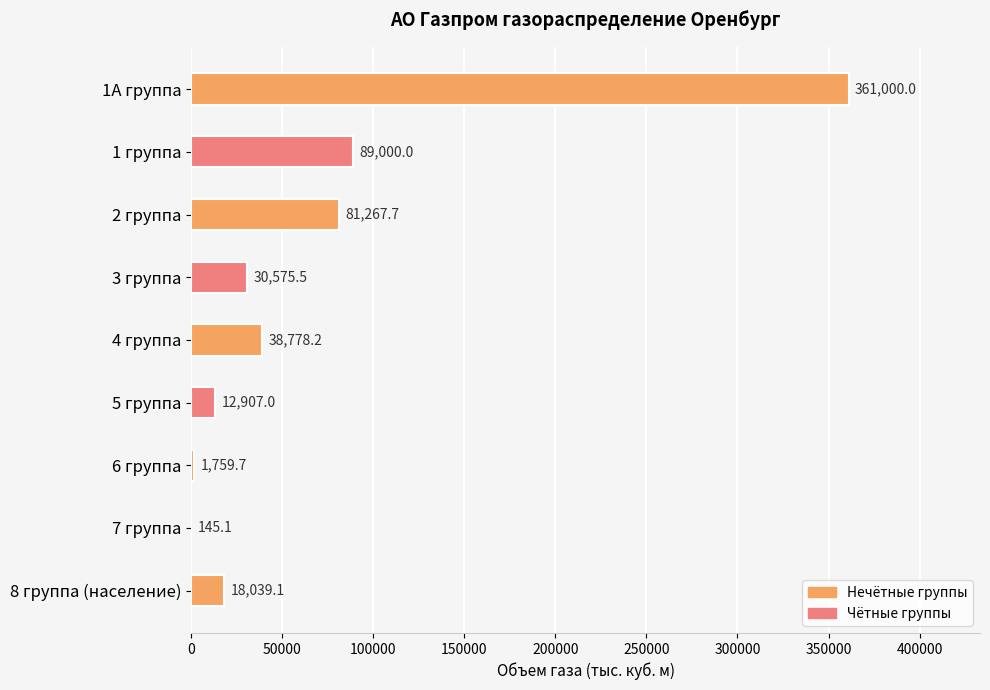

The value at 6 группа is 1759.7. True or false?

True